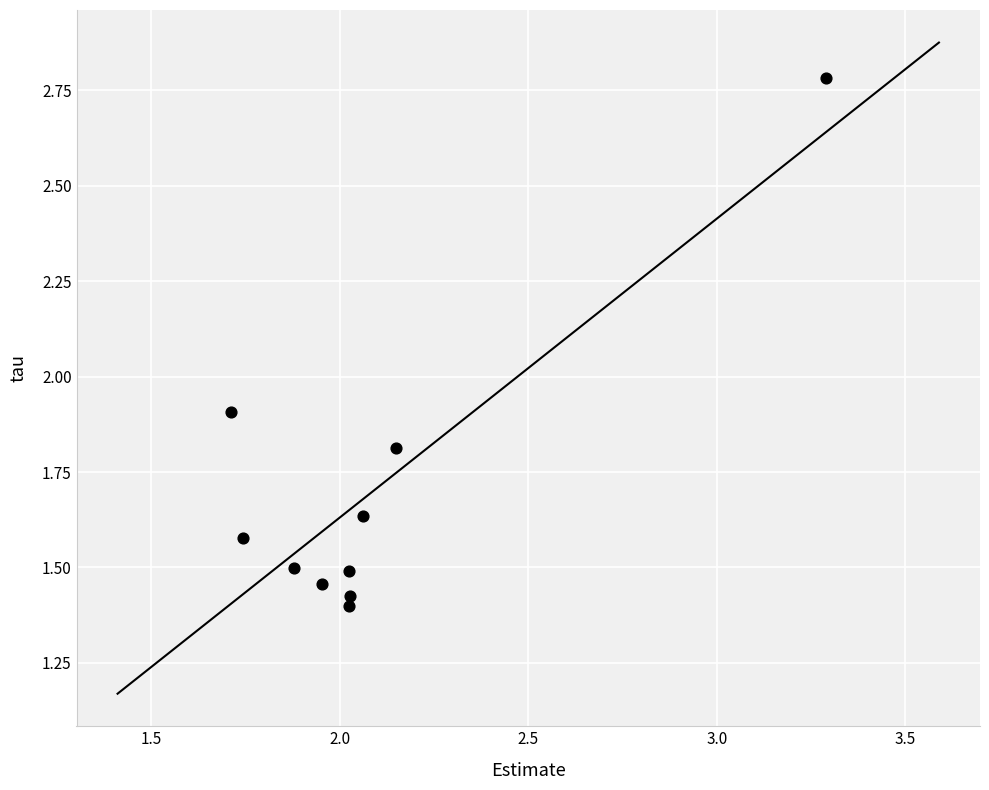

What Y value in the scatter plot is closest to 2?

1.9